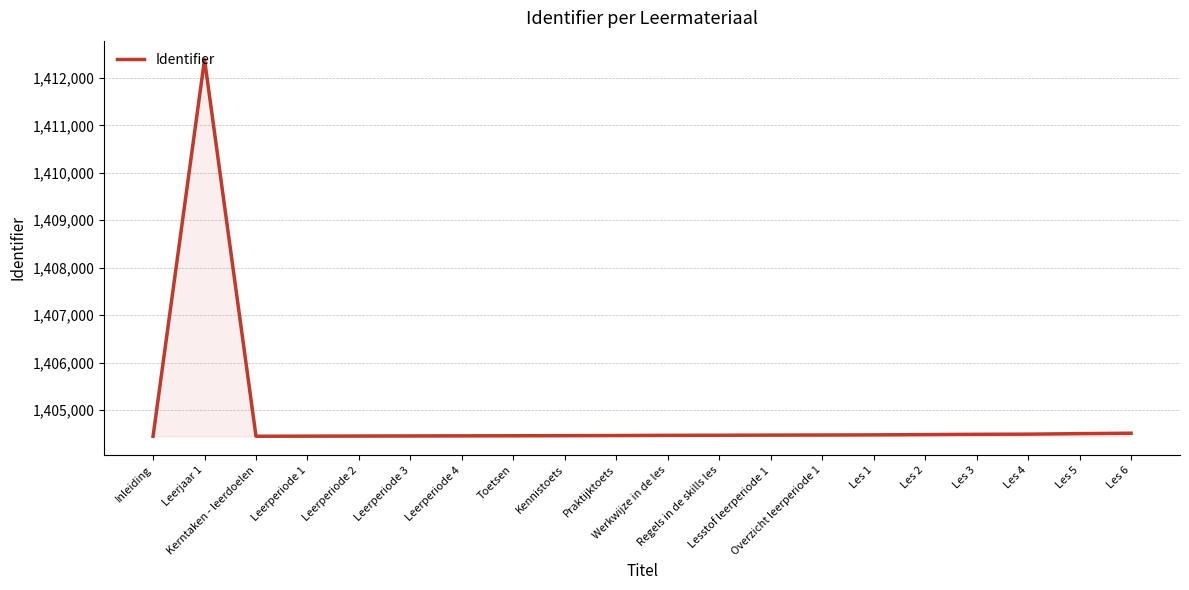

What is the approximate value at Les 5?

1404501